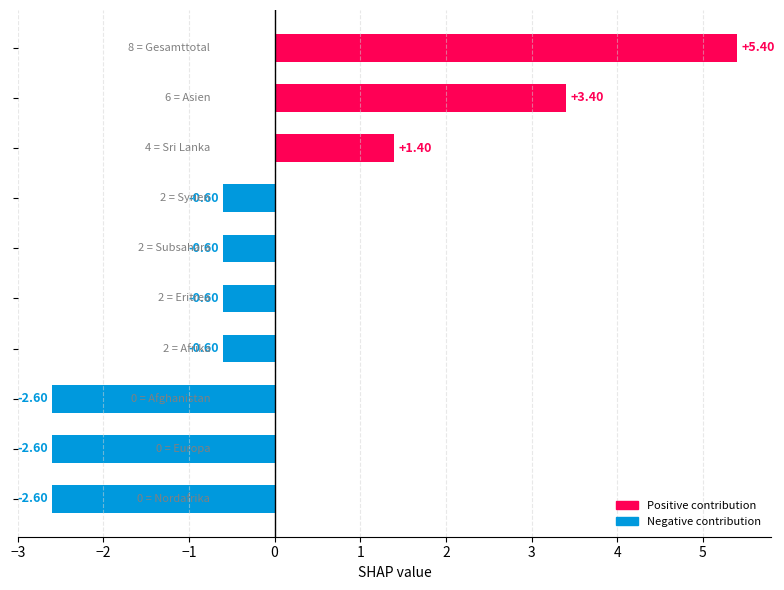

How many distinct data groups are displayed?

1